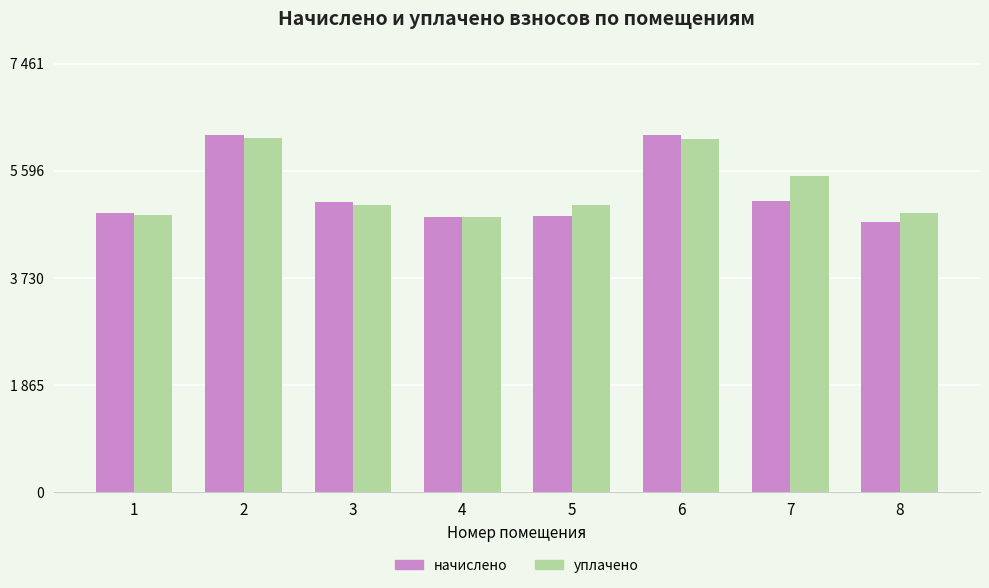

Are the bars grouped side by side (vs. stacked)?

Yes